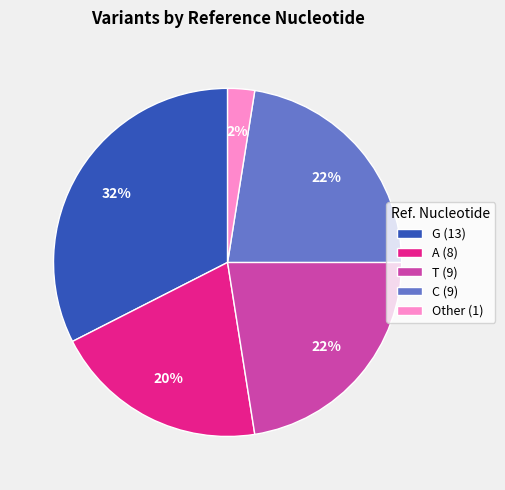

To the nearest percent, what is the average slice percentage?

20%